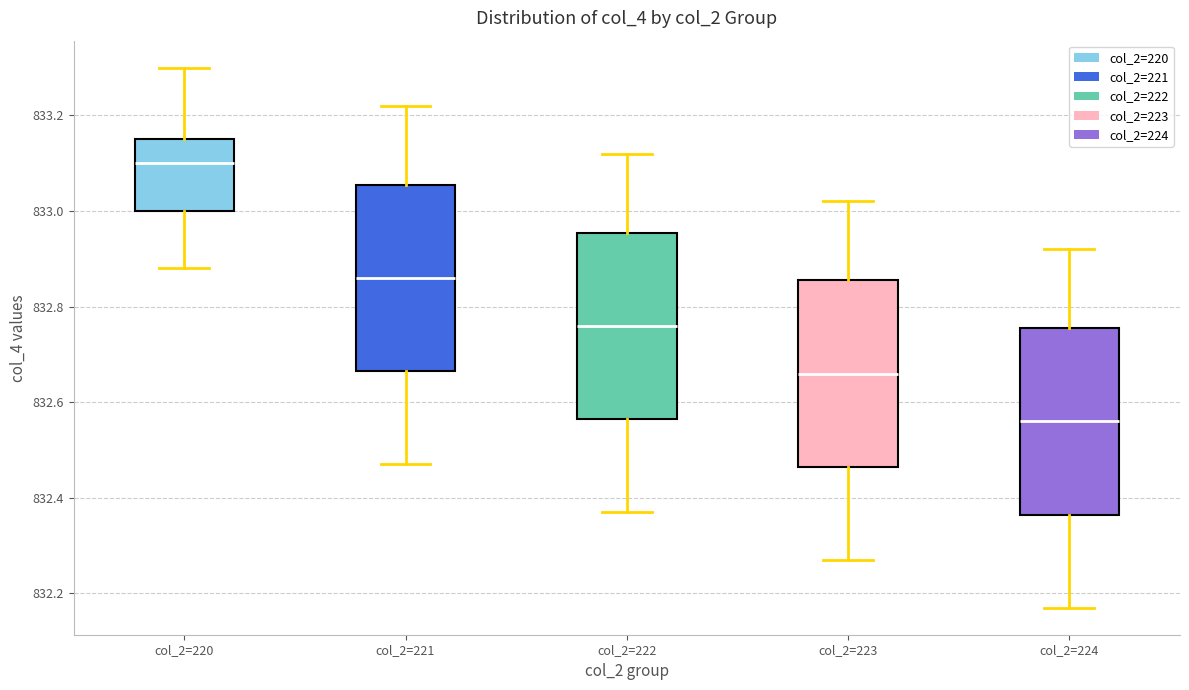

Reading left to right, transcribe this box plot: for each box, give where its median line is, the range the box spans, and where its two whiskers end, as read against the y-axis. The values are not printed on the chart, so give them approximately, as read against the axis.

col_2=220: median 833.10, box 833.00 to 833.16, whiskers 832.88 to 833.30
col_2=221: median 832.86, box 832.66 to 833.06, whiskers 832.48 to 833.22
col_2=222: median 832.76, box 832.56 to 832.96, whiskers 832.38 to 833.12
col_2=223: median 832.66, box 832.46 to 832.86, whiskers 832.28 to 833.02
col_2=224: median 832.56, box 832.36 to 832.76, whiskers 832.18 to 832.92